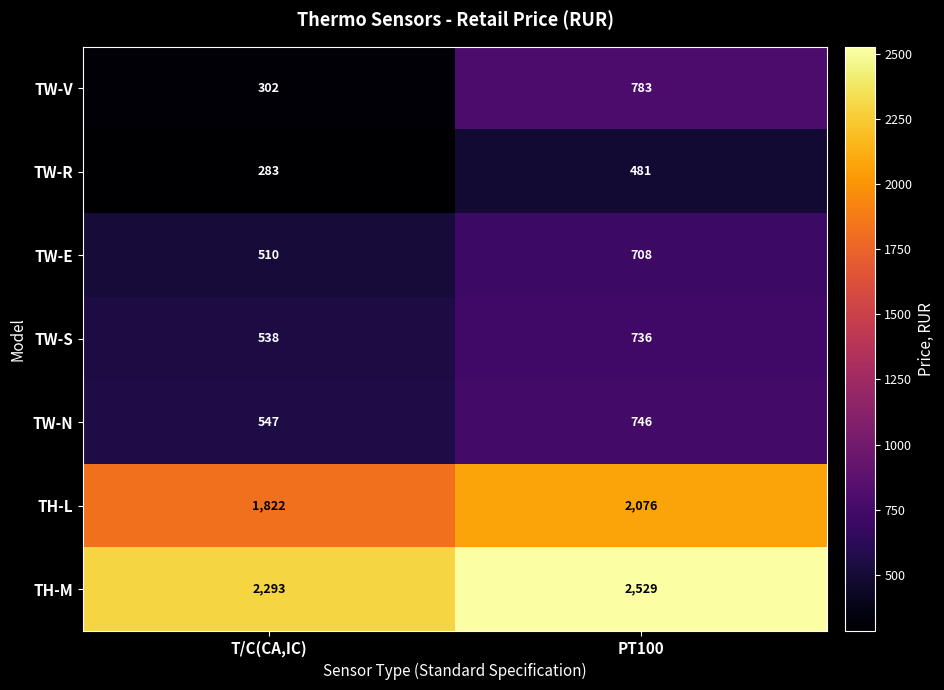

At which label does TW-R reach its minimum?

T/C(CA,IC)